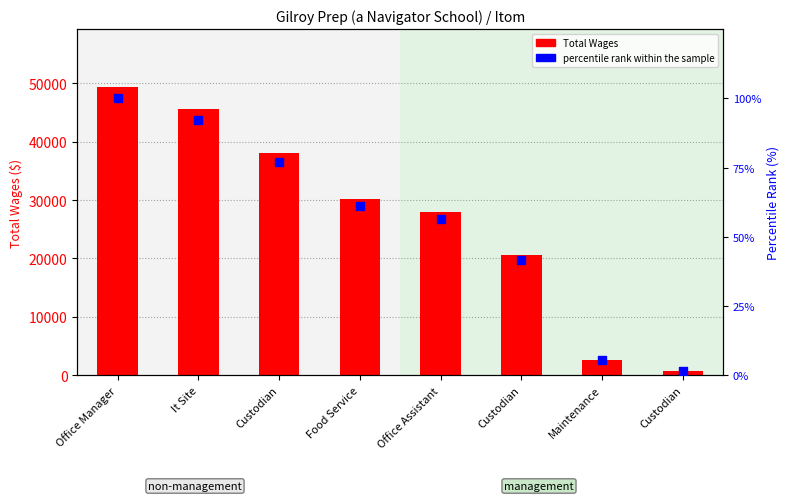

At which category is the sum across all series the highest?

Office Manager